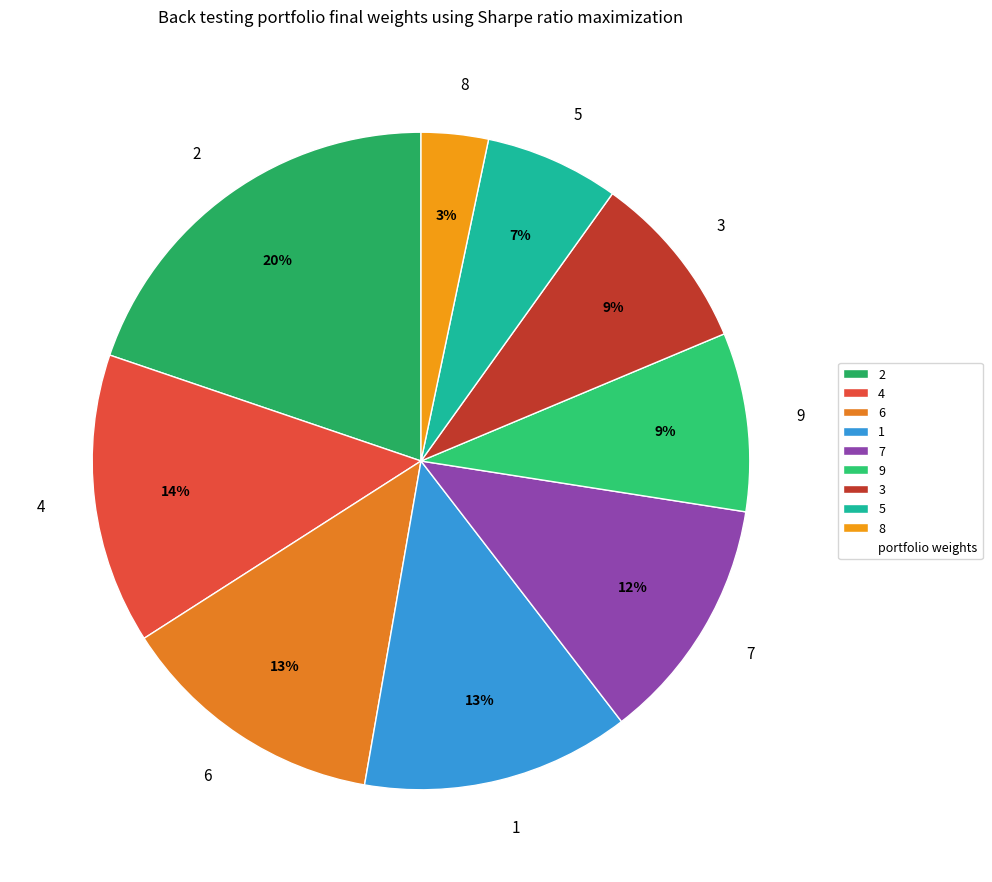

To the nearest percent, what is the combined percentage of 6 and 9?

22%